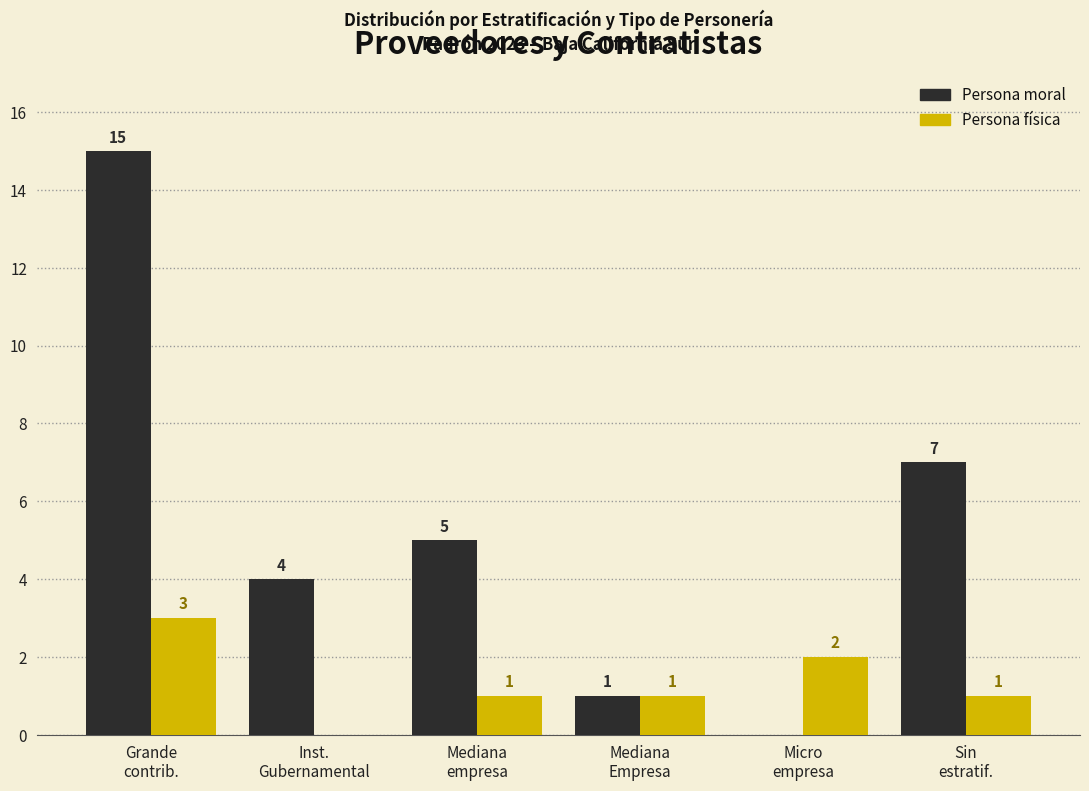

Does the chart contain stacked bars?

No